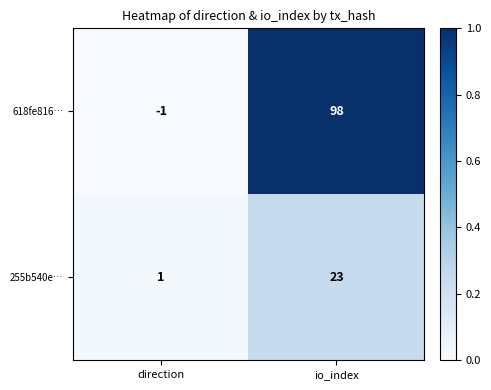

Is it true that 255b540e… equals 23 at io_index?

True